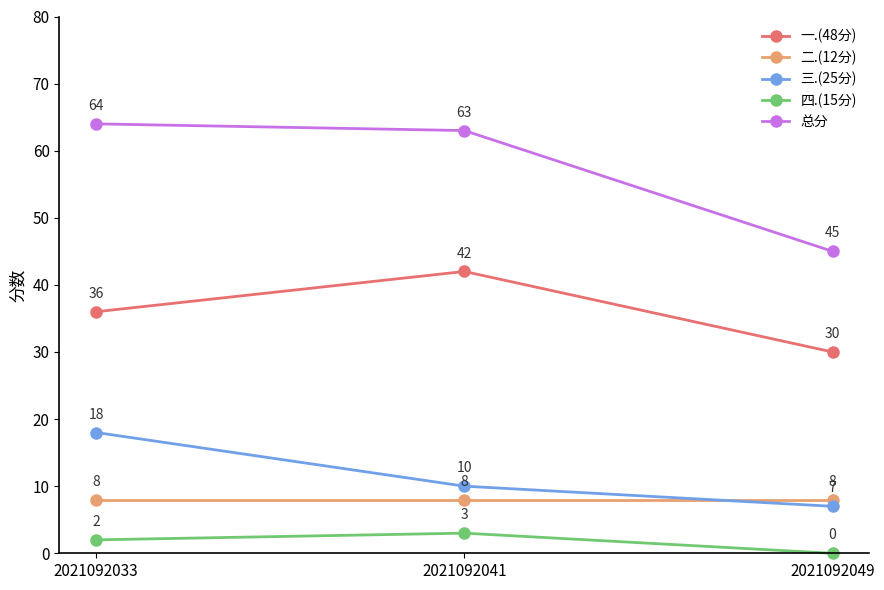

What is the greatest value displayed?

64